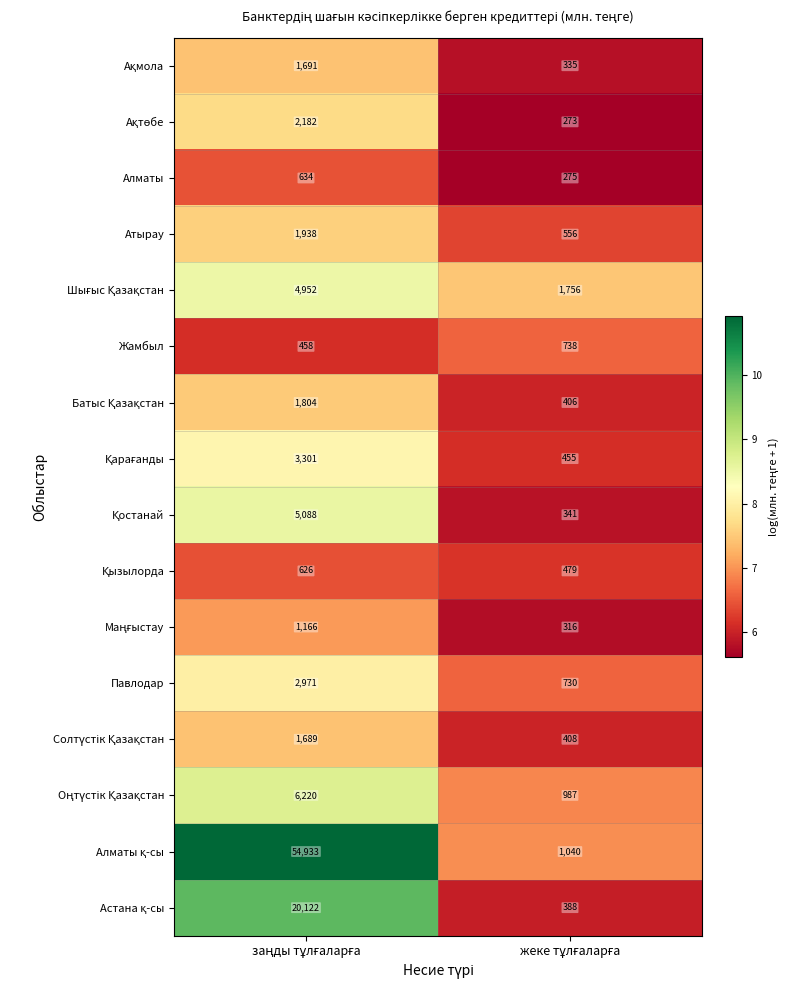

What is the highest value of the Жамбыл series?

738